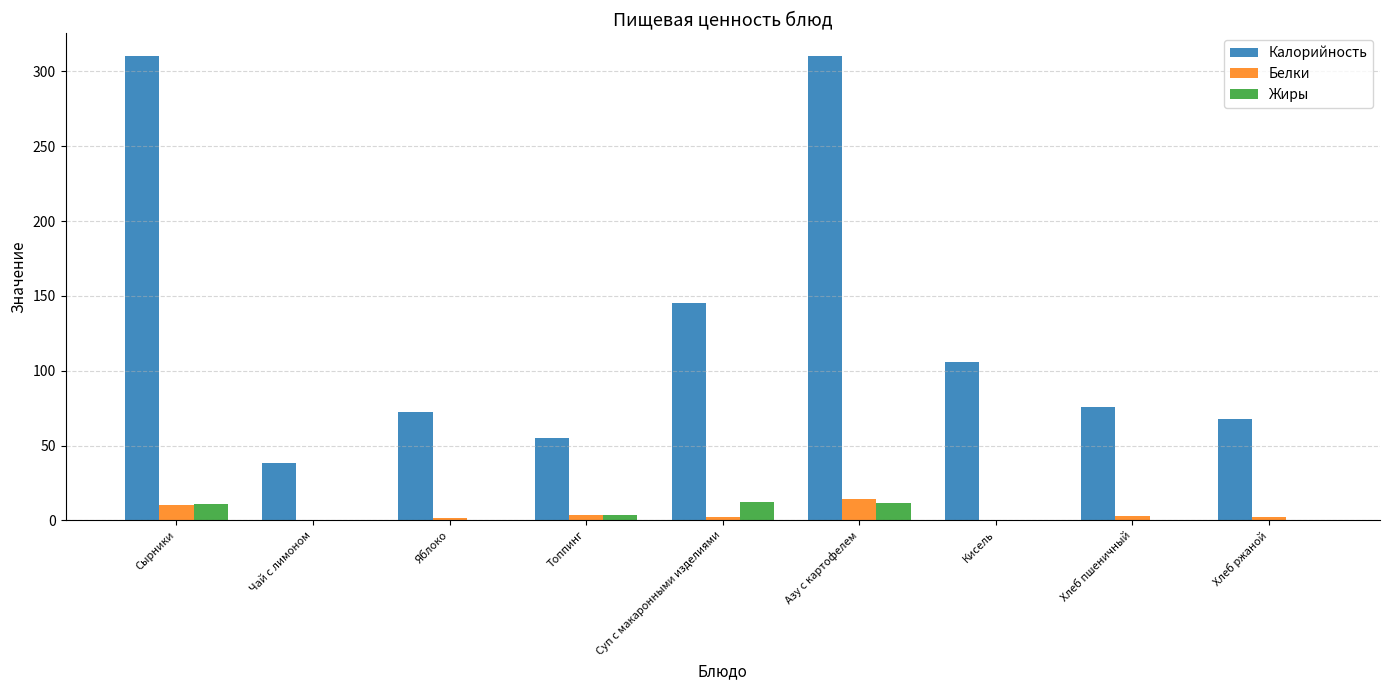

What are all the series names shown in the legend?

Калорийность, Белки, Жиры